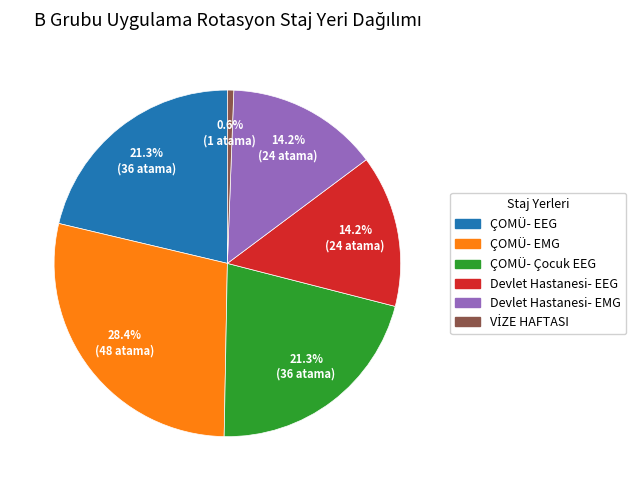

Combined, do Devlet Hastanesi- EEG and Devlet Hastanesi- EMG account for over 50%?

No